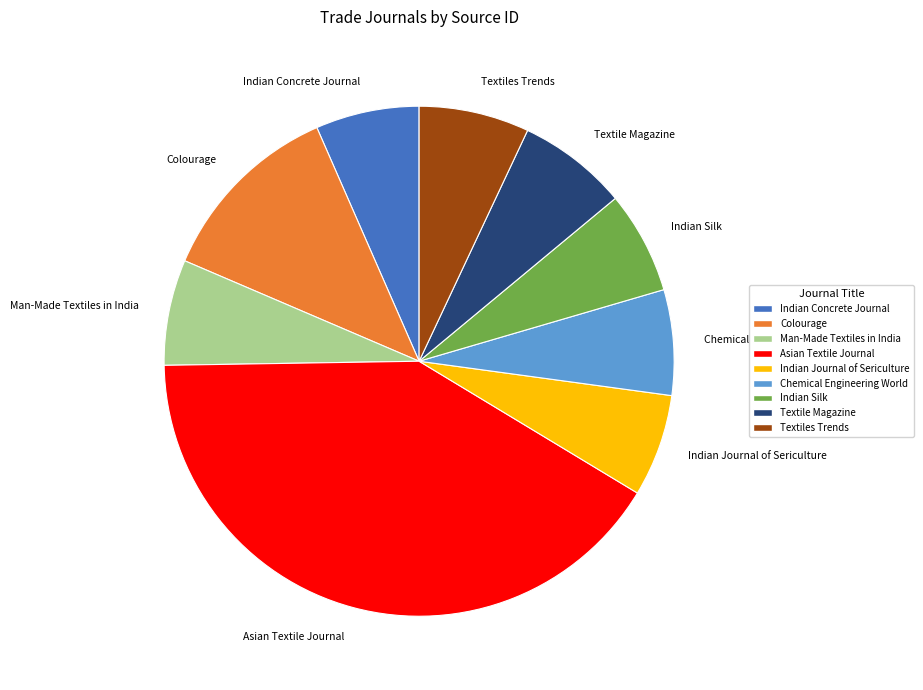

Does Textiles Trends represent more than half of the total?

No